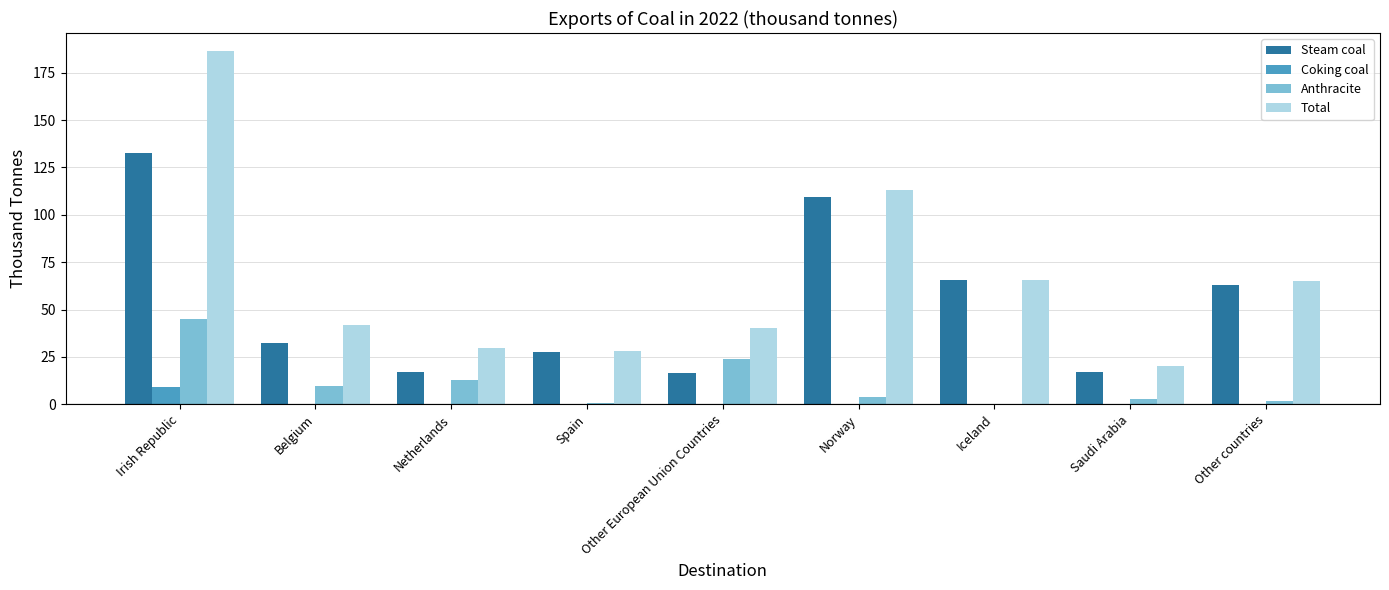

What is the spread (max minus min) of values at Norway?

113.2